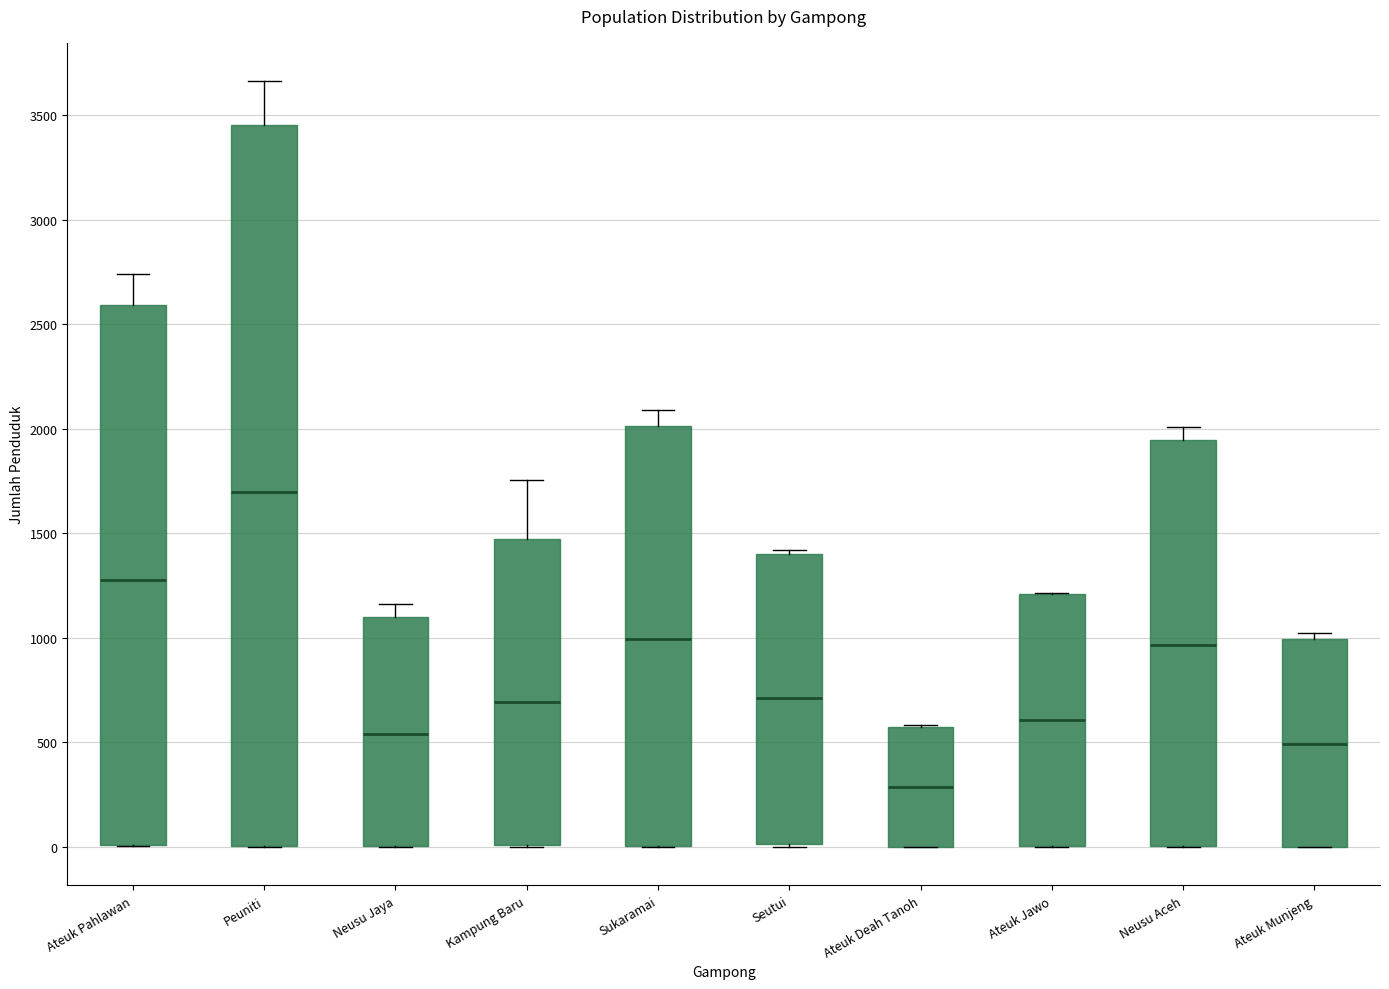

Reading left to right, read every box against the y-axis: the position of its median line, the range the box covers, and the ends of its whiskers. The values are not printed on the chart, so give them approximately, as read against the axis.

Ateuk Pahlawan: median 1300, box 0 to 2600, whiskers 0 to 2750
Peuniti: median 1700, box 0 to 3450, whiskers 0 to 3650
Neusu Jaya: median 550, box 0 to 1100, whiskers 0 to 1150
Kampung Baru: median 700, box 0 to 1450, whiskers 0 to 1750
Sukaramai: median 1000, box 0 to 2000, whiskers 0 to 2100
Seutui: median 700, box 0 to 1400, whiskers 0 to 1400 (just above the box's upper edge)
Ateuk Deah Tanoh: median 300, box 0 to 550, whiskers 0 to 600
Ateuk Jawo: median 600, box 0 to 1200, whiskers 0 to 1200
Neusu Aceh: median 950, box 0 to 1950, whiskers 0 to 2000
Ateuk Munjeng: median 500, box 0 to 1000, whiskers 0 to 1050